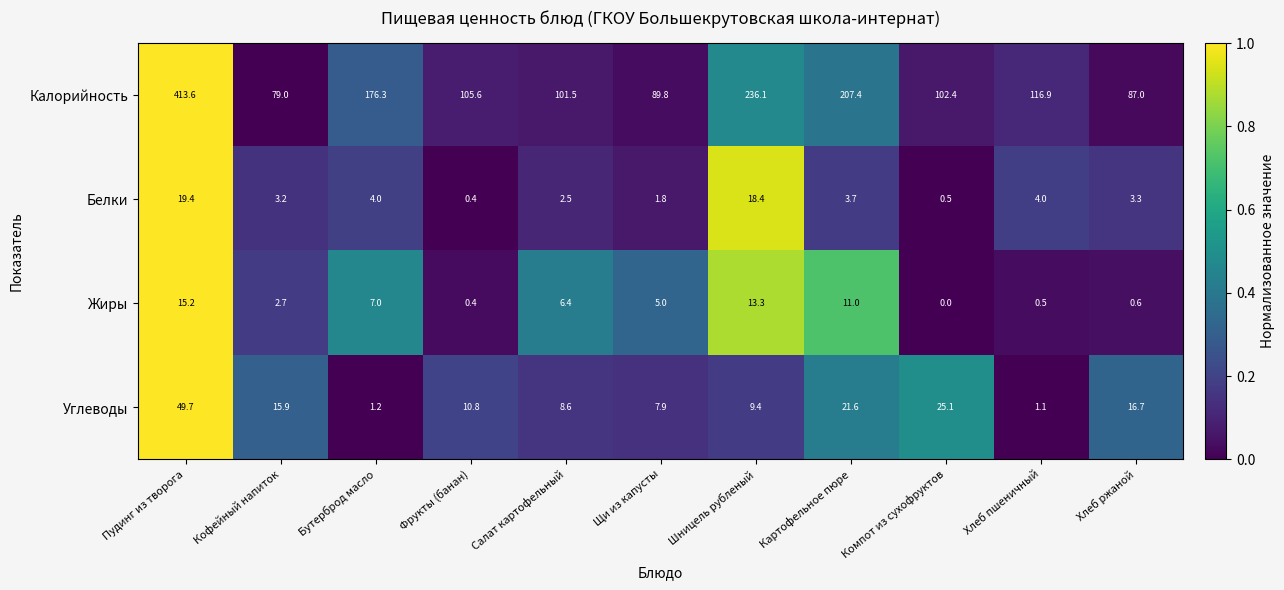

How many distinct data groups are displayed?

4